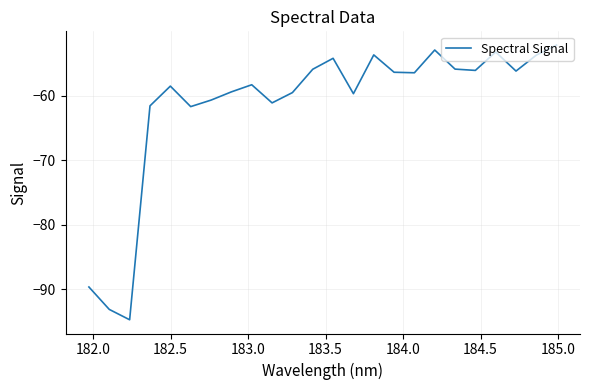

How many series are shown in this chart?

1